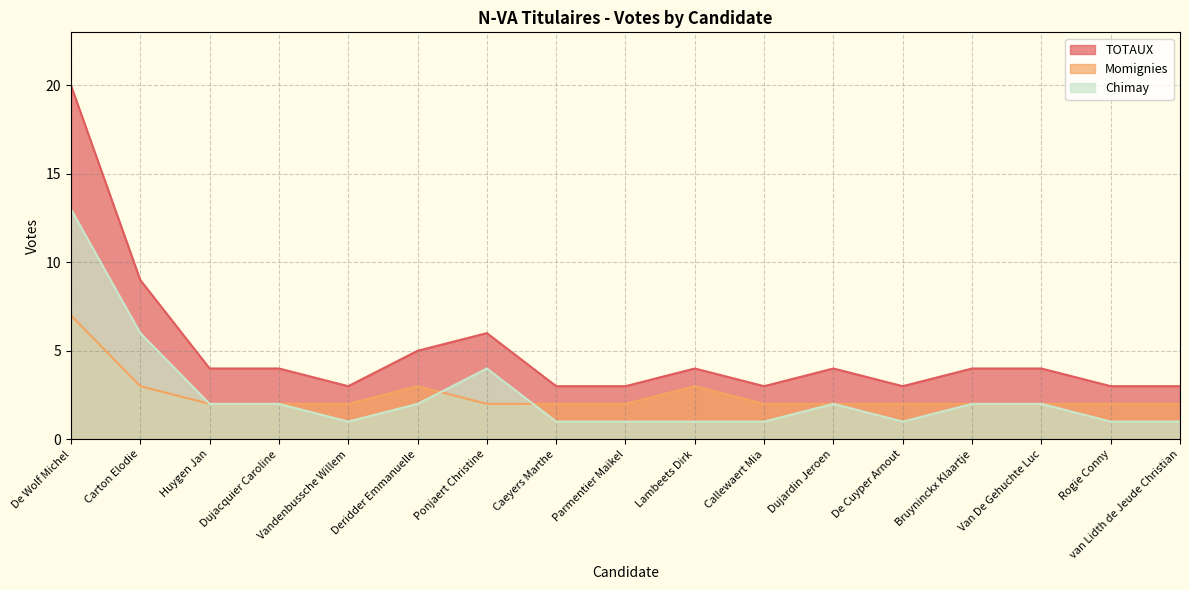

Reading left to right, extract all data points from this chart.

Chimay: De Wolf Michel=13	Carton Elodie=6	Huygen Jan=2	Dujacquier Caroline=2	Vandenbussche Willem=1	Deridder Emmanuelle=2	Ponjaert Christine=4	Caeyers Marthe=1	Parmentier Maikel=1	Lambeets Dirk=1	Callewaert Mia=1	Dujardin Jeroen=2	De Cuyper Arnout=1	Bruyninckx Klaartje=2	Van De Gehuchte Luc=2	Rogie Conny=1	van Lidth de Jeude Christian=1
Momignies: De Wolf Michel=7	Carton Elodie=3	Huygen Jan=2	Dujacquier Caroline=2	Vandenbussche Willem=2	Deridder Emmanuelle=3	Ponjaert Christine=2	Caeyers Marthe=2	Parmentier Maikel=2	Lambeets Dirk=3	Callewaert Mia=2	Dujardin Jeroen=2	De Cuyper Arnout=2	Bruyninckx Klaartje=2	Van De Gehuchte Luc=2	Rogie Conny=2	van Lidth de Jeude Christian=2
TOTAUX: De Wolf Michel=20	Carton Elodie=9	Huygen Jan=4	Dujacquier Caroline=4	Vandenbussche Willem=3	Deridder Emmanuelle=5	Ponjaert Christine=6	Caeyers Marthe=3	Parmentier Maikel=3	Lambeets Dirk=4	Callewaert Mia=3	Dujardin Jeroen=4	De Cuyper Arnout=3	Bruyninckx Klaartje=4	Van De Gehuchte Luc=4	Rogie Conny=3	van Lidth de Jeude Christian=3